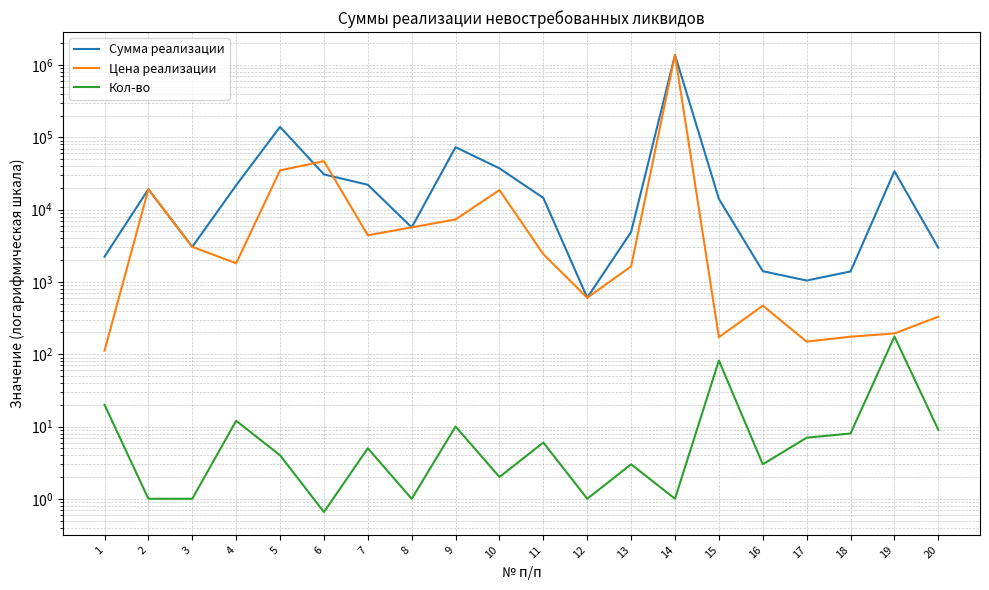

Which category has the lowest value across all series?

6